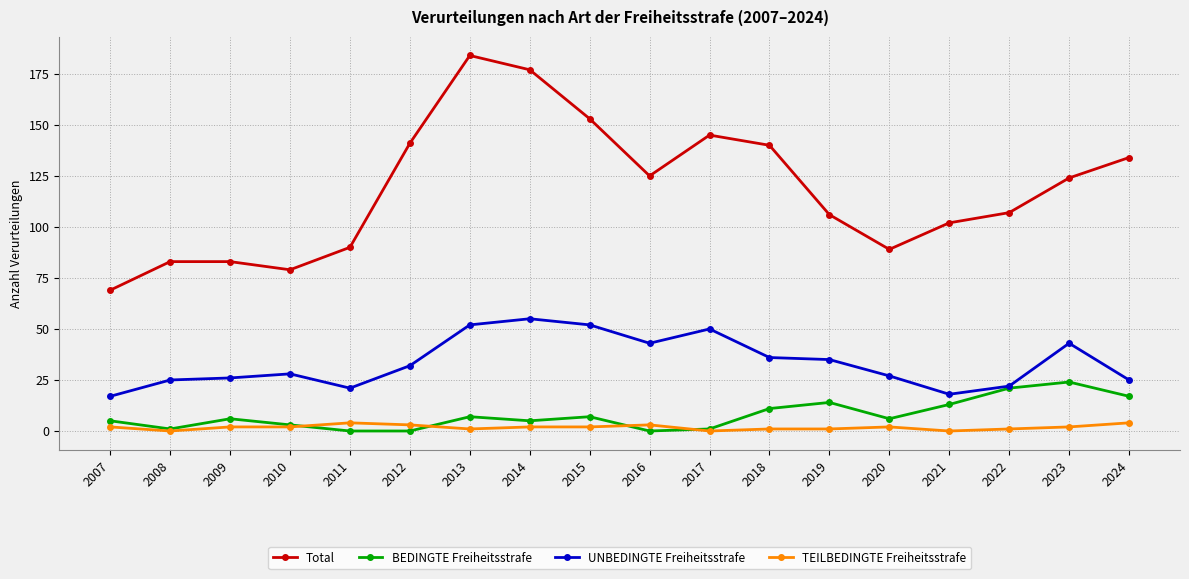

How many TEILBEDINGTE Freiheitsstrafe values are between 1 and 2?

11